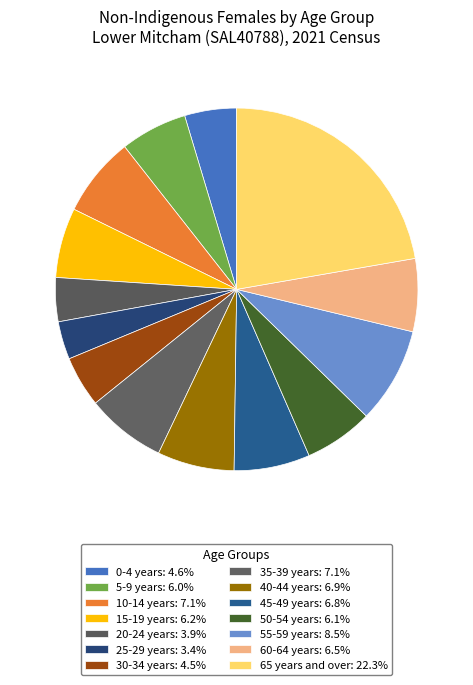

To the nearest percent, what is the combined percentage of 55-59 years and 45-49 years?

15%